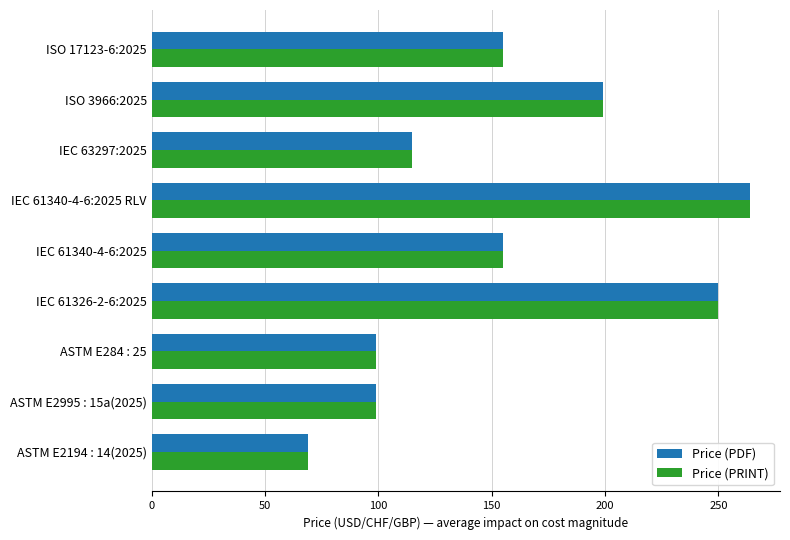

What is the highest value of the Price (PDF) series?

264